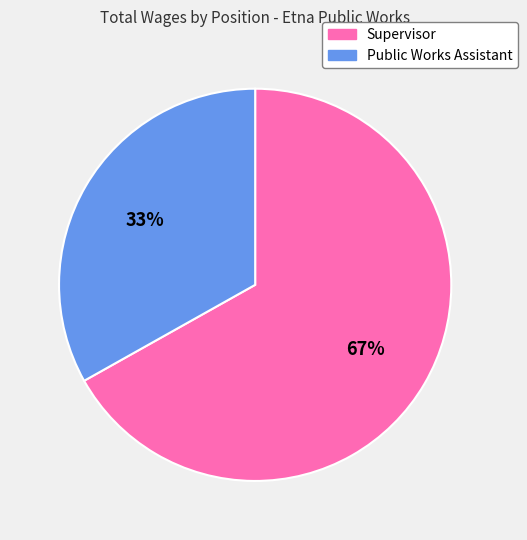

Which slice represents more than half of the pie?

Supervisor